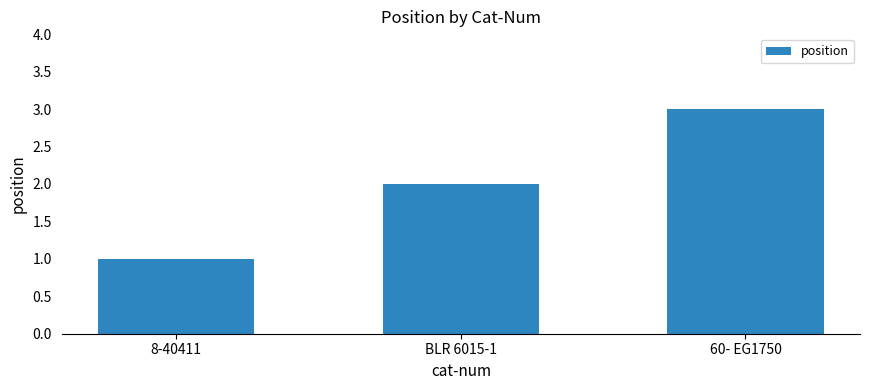

What is the value of the 2nd bar from the left?

2